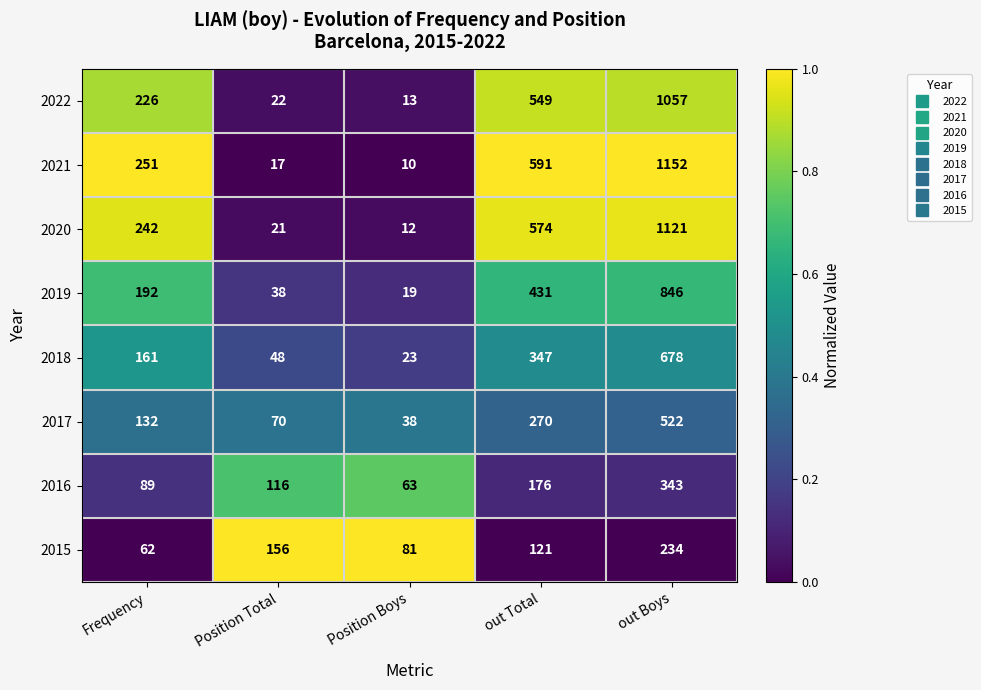

The 2020 series shows 4 at Position Boys. True or false?

False